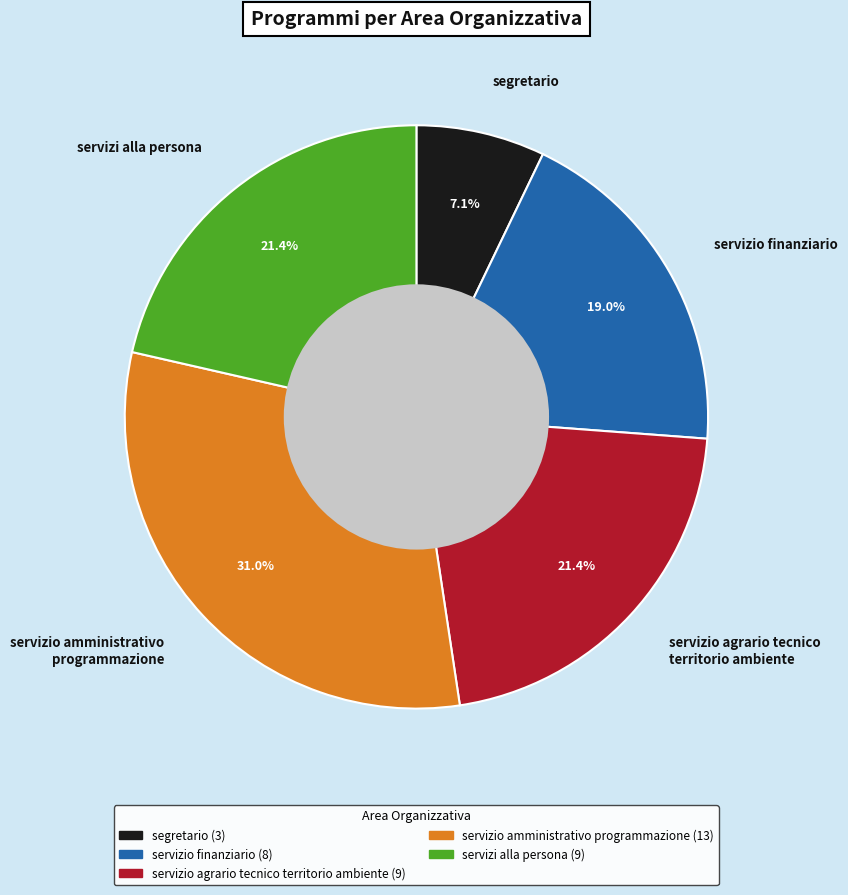

What percentage is the servizi alla persona slice, to the nearest percent?

21%